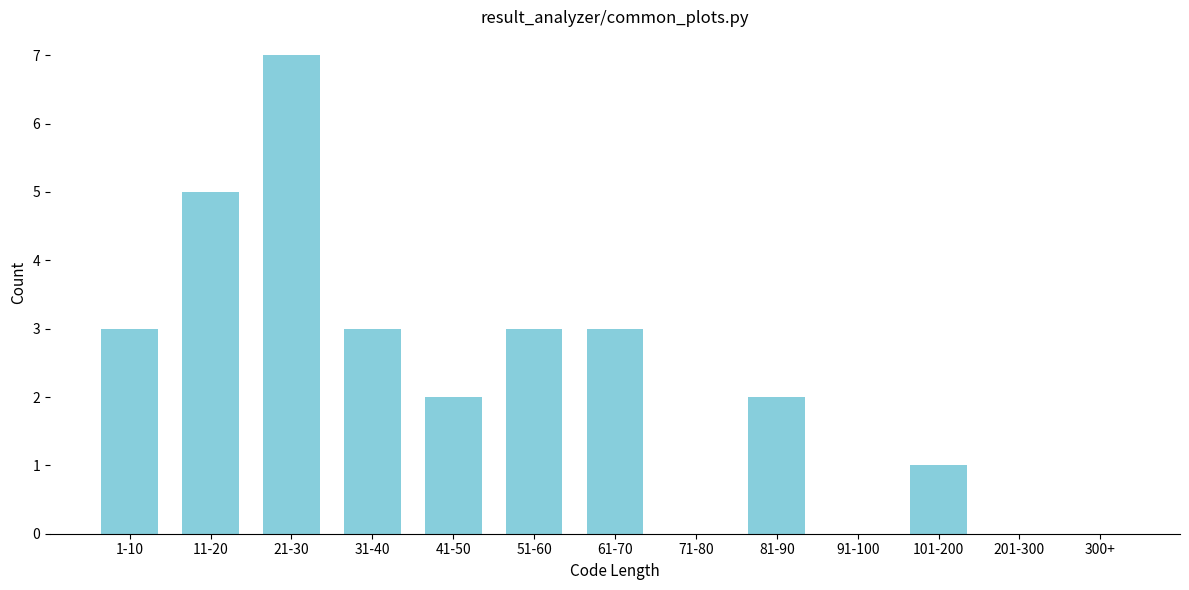

Reading left to right, transcribe all the data shown in this chart.

1-10=3	11-20=5	21-30=7	31-40=3	41-50=2	51-60=3	61-70=3	71-80=0	81-90=2	91-100=0	101-200=1	201-300=0	300+=0